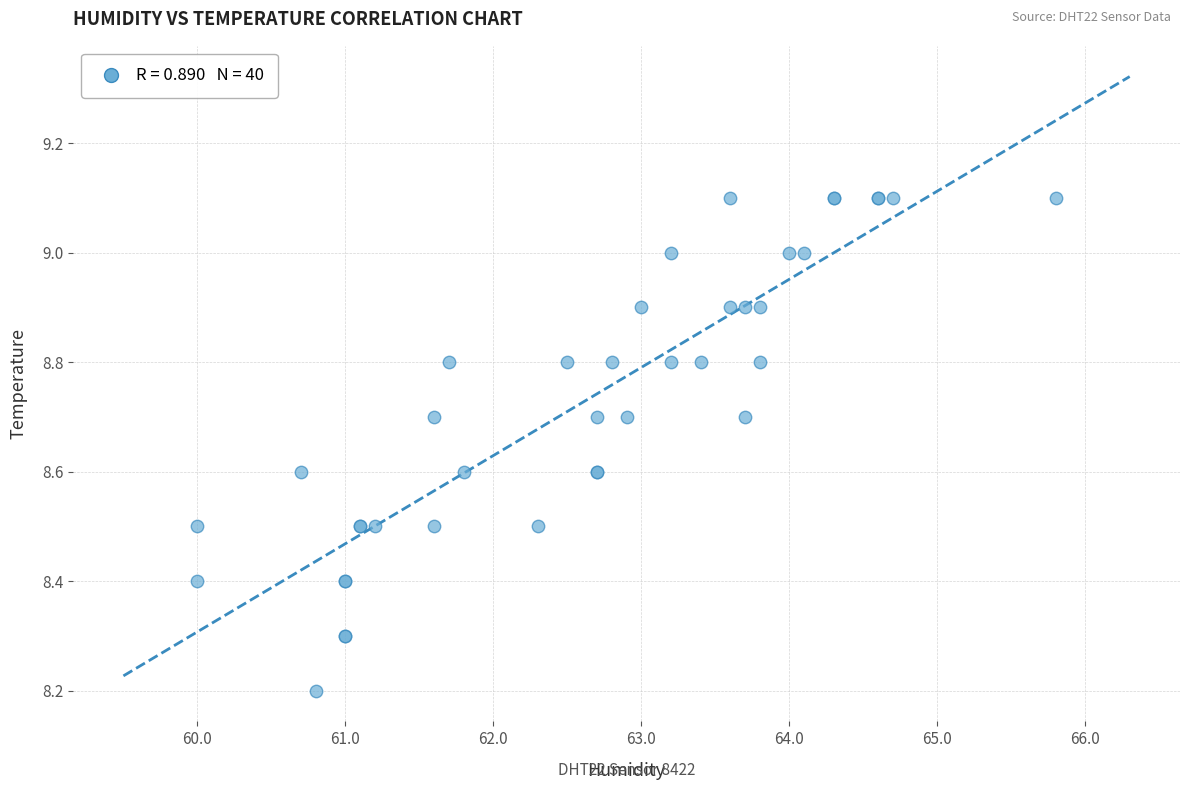

What Y value in the scatter plot is closest to 8?

8.2